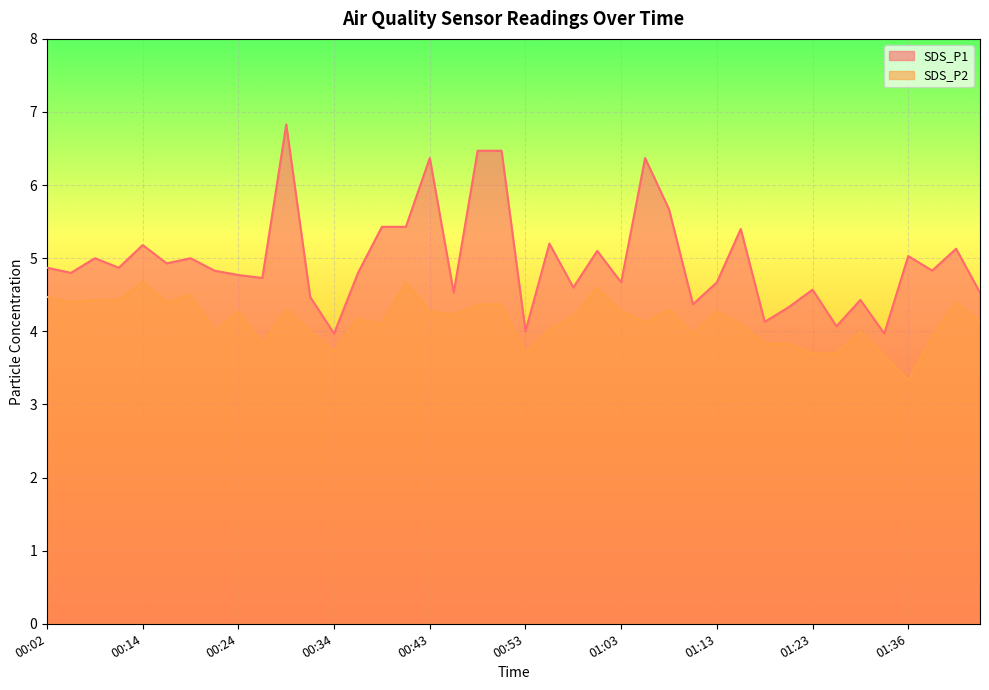

At which category is the sum across all series the highest?

00:29